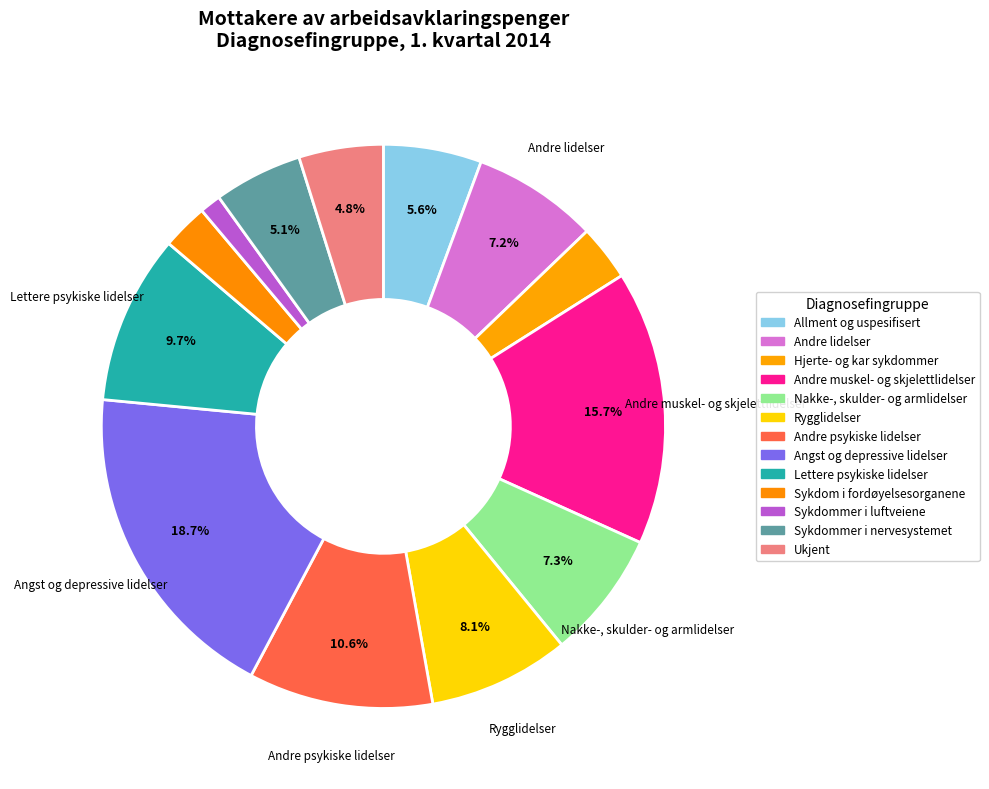

To the nearest percent, what portion does Lettere psykiske lidelser represent?

10%